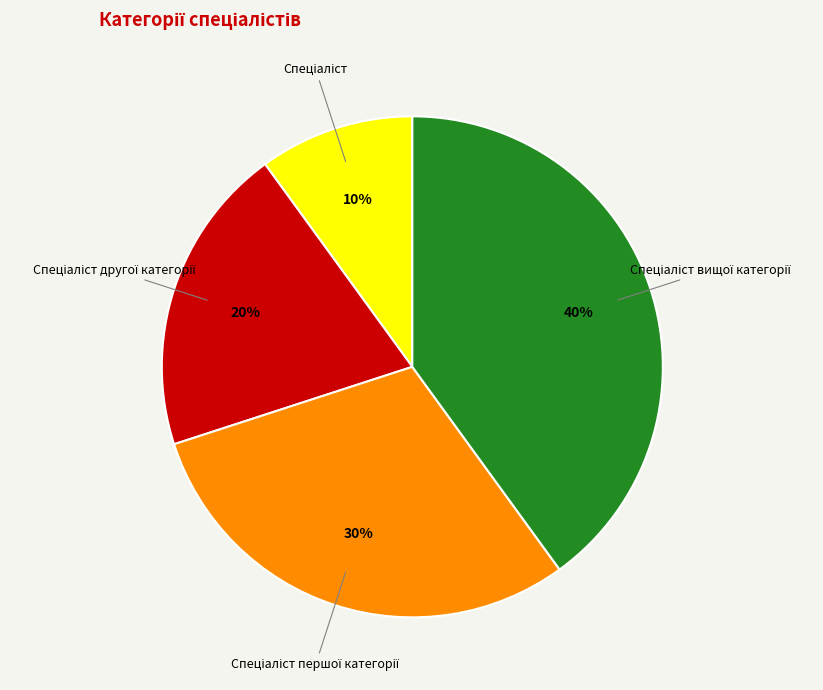

Is there a majority slice in this chart?

No